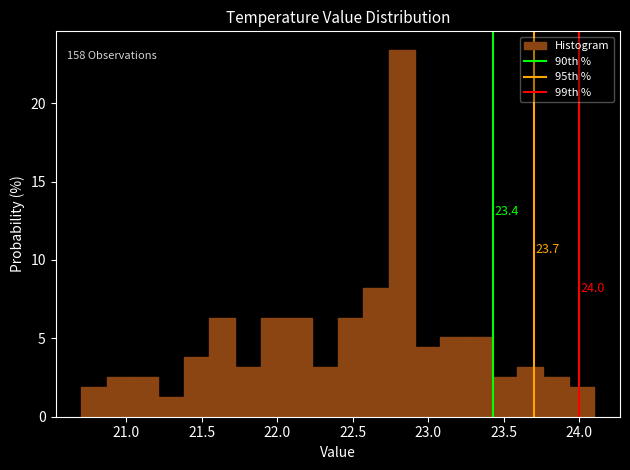

Read against the x-axis, roughly where is the centre of the tallest bar?

22.85